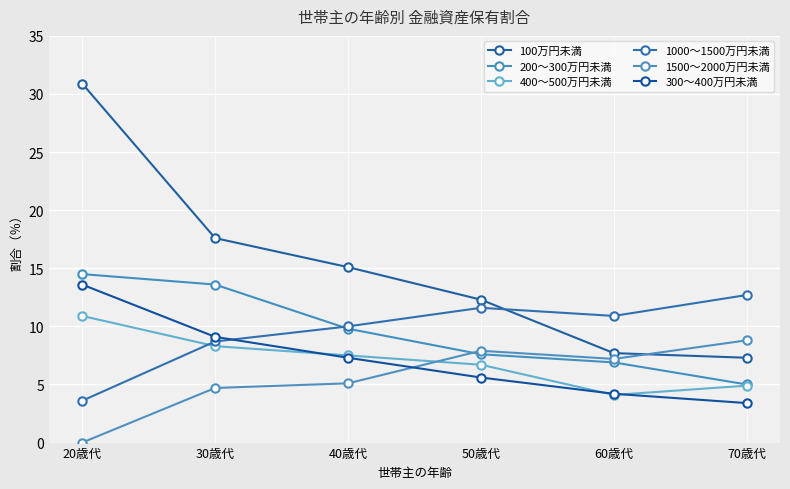

The 100万円未満 series shows 17.6 at 30歳代. True or false?

True